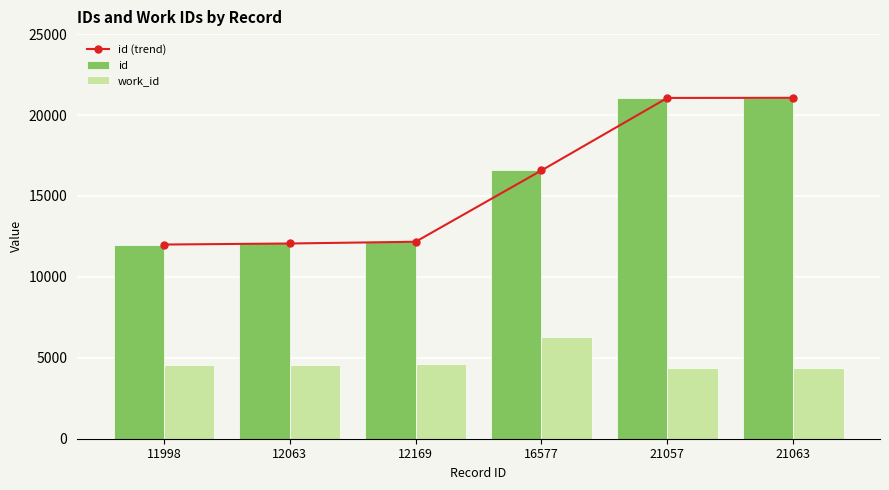

Reading right to left, transcribe all the data shown in this chart.

id (trend): 21063	21057	16577	12169	12063	11998
id: 21063	21057	16577	12169	12063	11998
work_id: 4393	4393	6269	4614	4584	4566